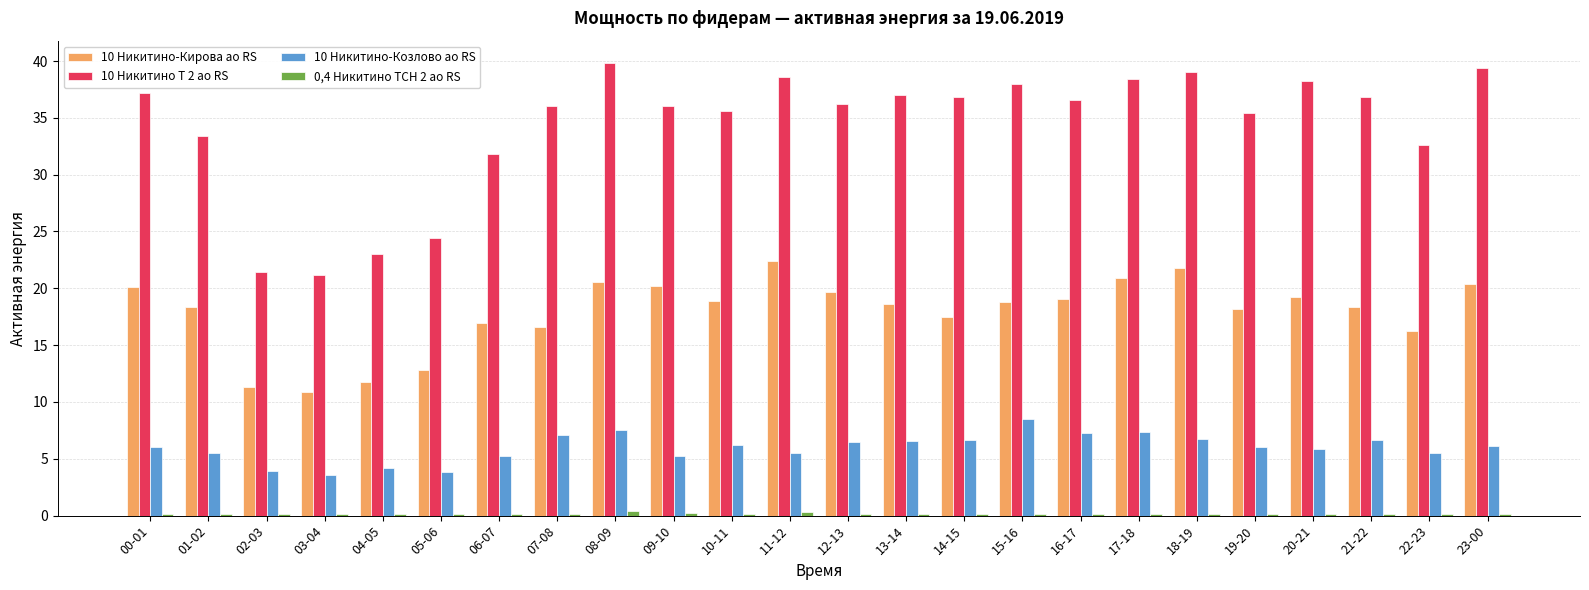

What is the maximum value for 10 Никитино-Кирова ао RS?

22.4